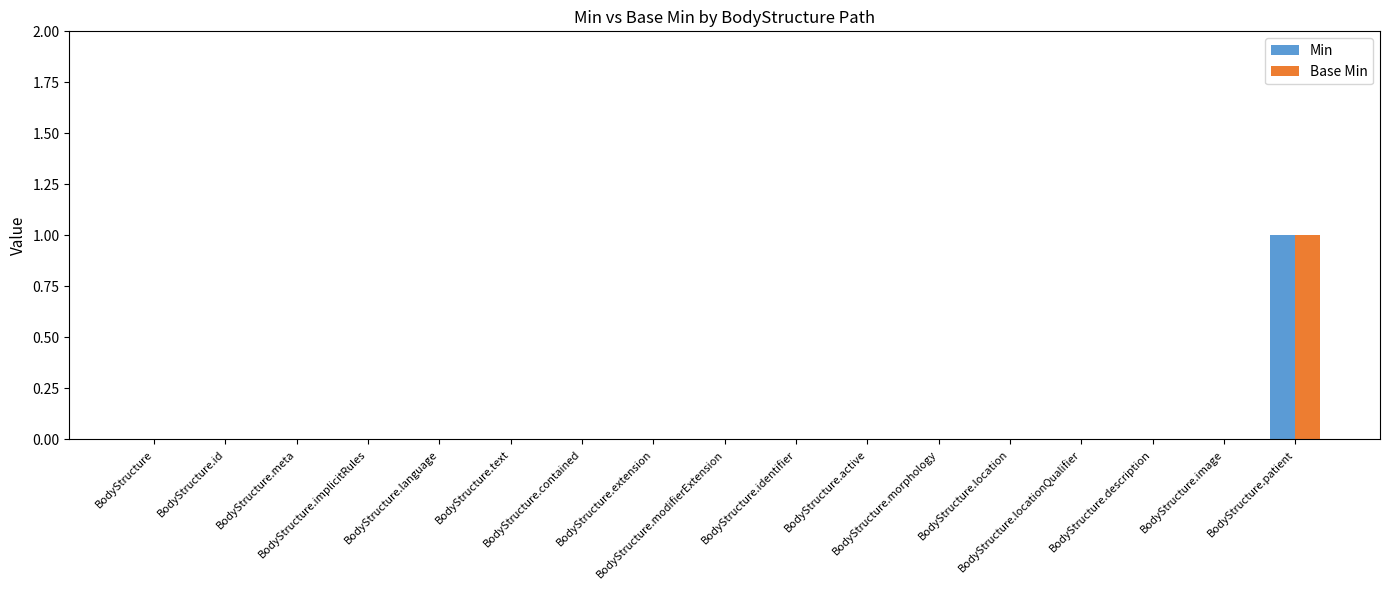

True or false: Min has a value of 0 at BodyStructure.id.

True